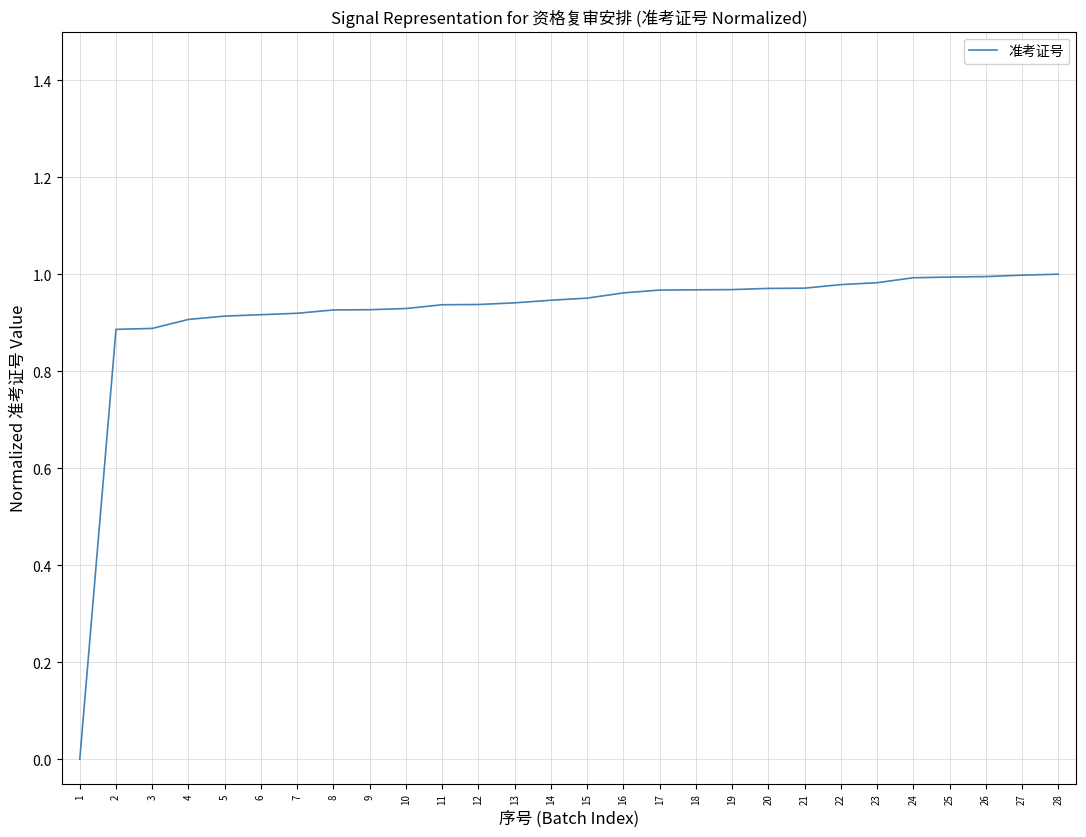

What is the sum of all values?

25.7